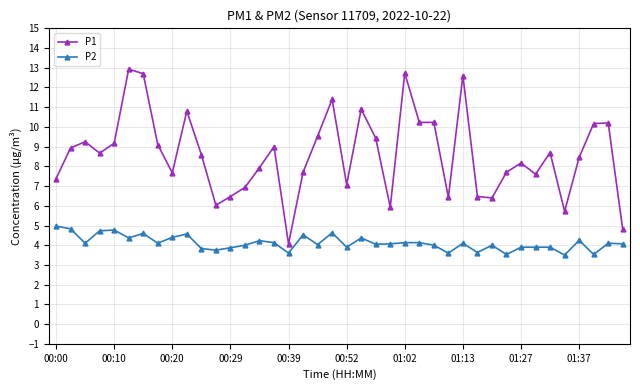

True or false: P1 and P2 cross at least once.

False